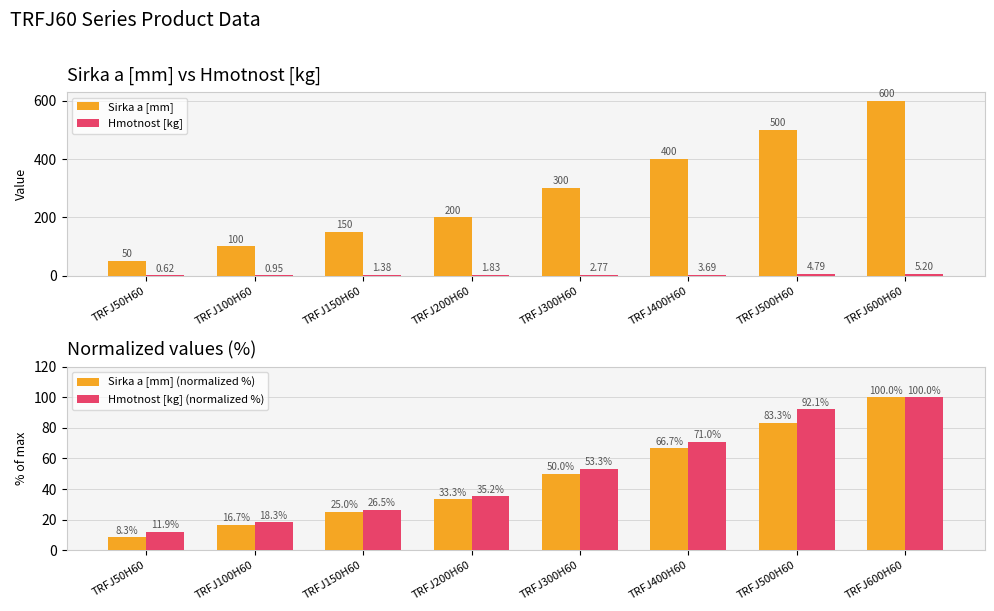

What is the label of the 5th bar from the right?

TRFJ200H60